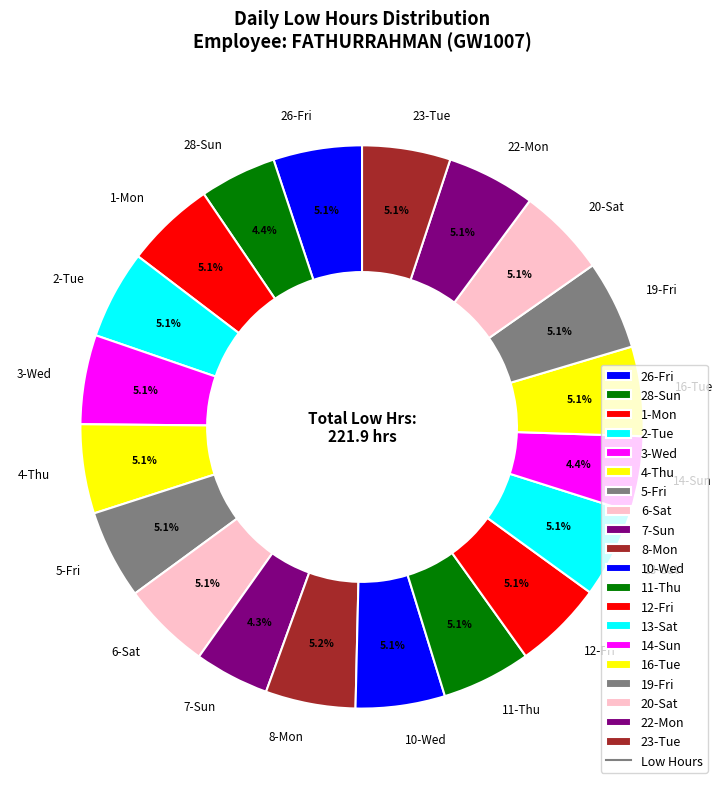

Is there a majority slice in this chart?

No